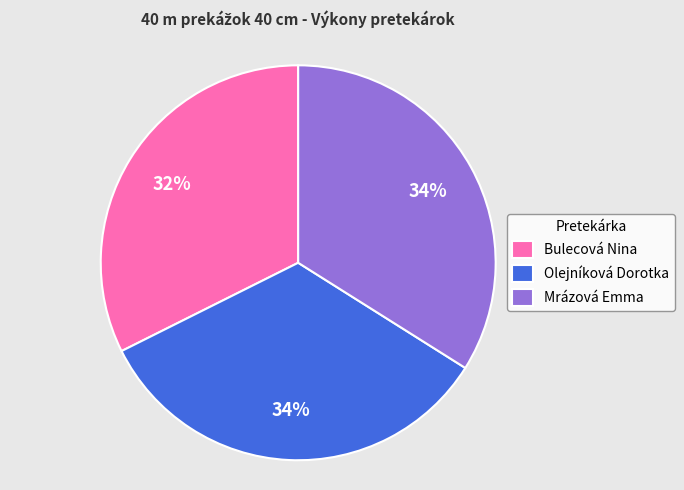

Which category has the smallest portion of the pie?

Bulecová Nina